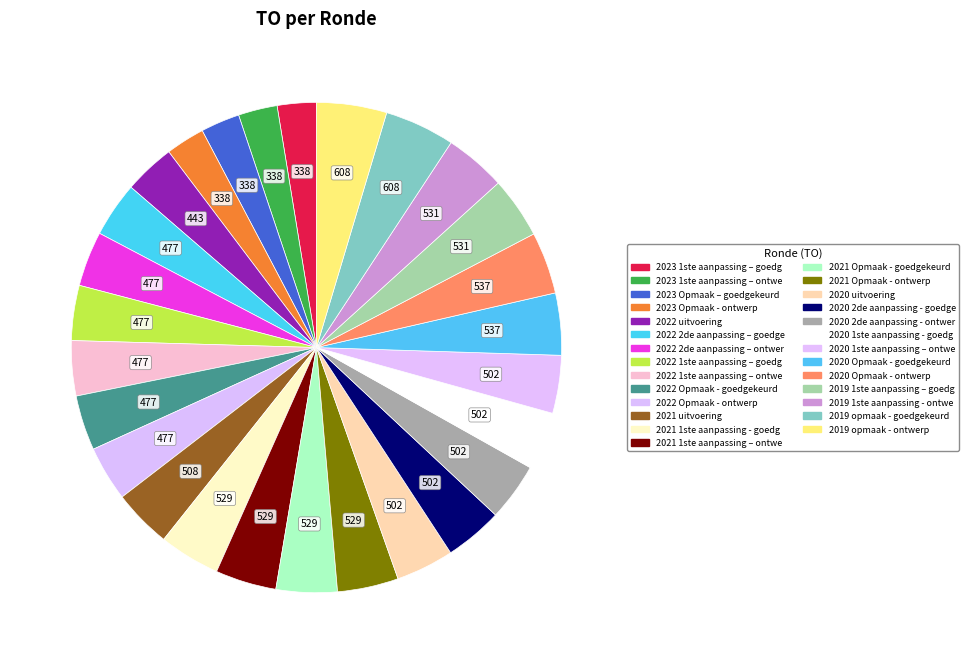

To the nearest percent, what is the average slice percentage?

4%